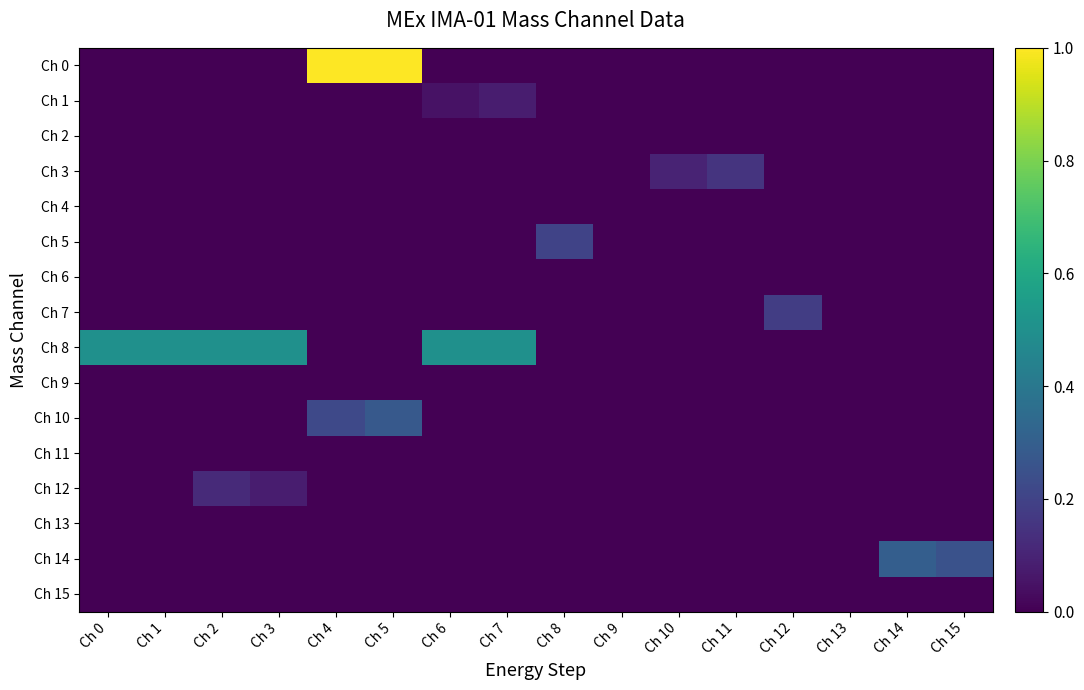

At how many categories does at least one series exceed 0?

14